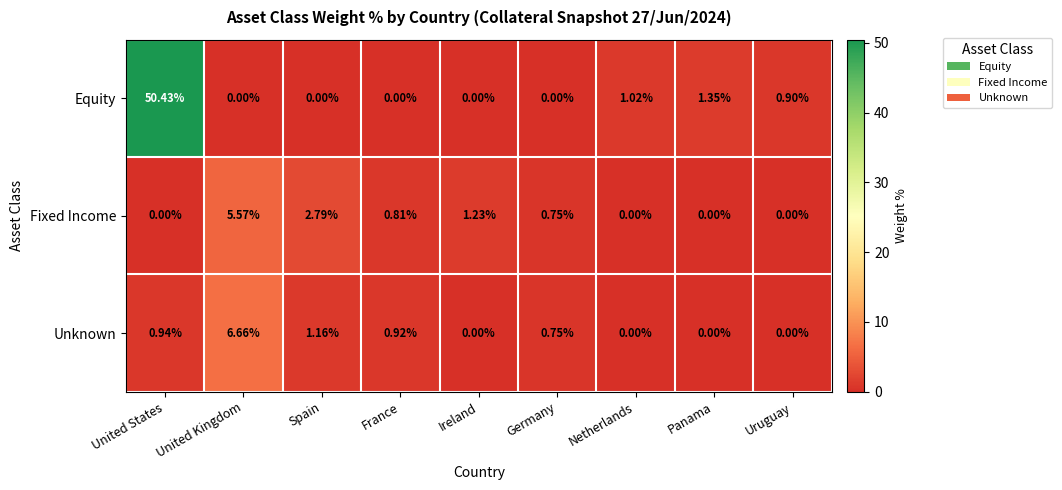

Which series has the largest total across all categories?

Equity